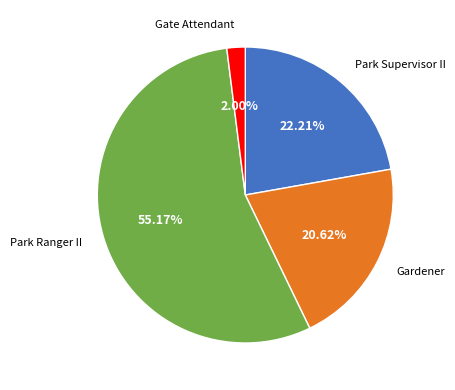

Is there a majority slice in this chart?

Yes